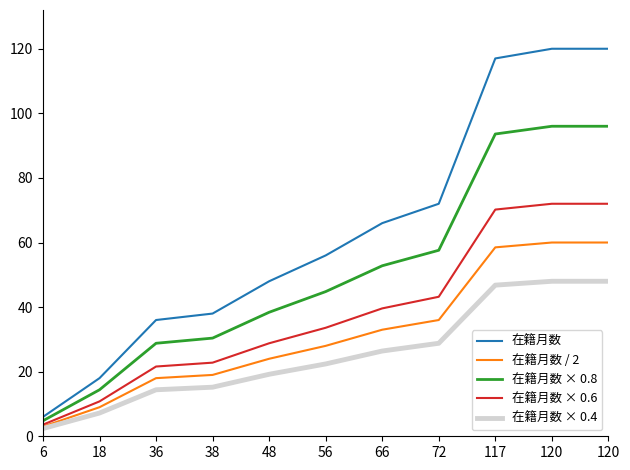

Is this an area chart (filled region under the line)?

No